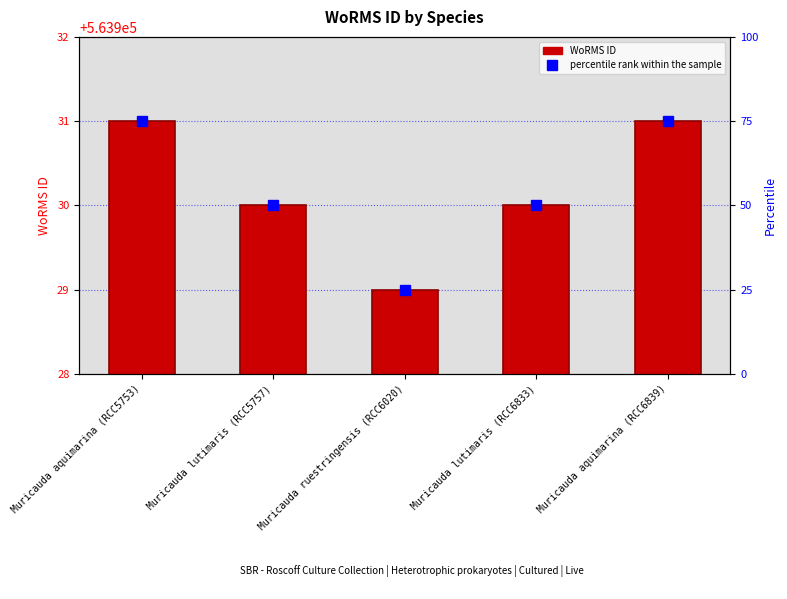

Which label corresponds to the smallest value in the chart?

Muricauda ruestringensis (RCC6020)